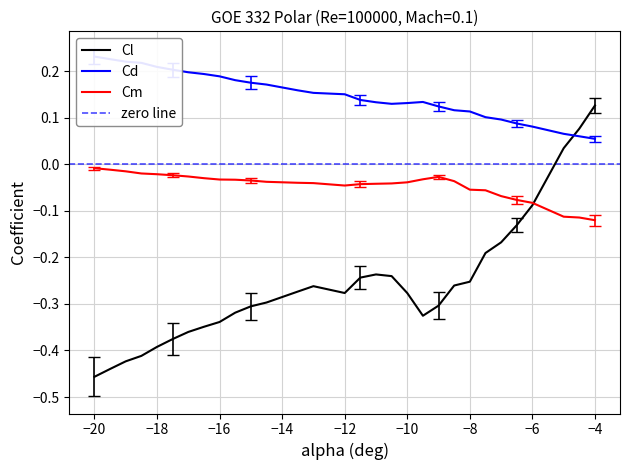

Count the number of data series in this chart.

3